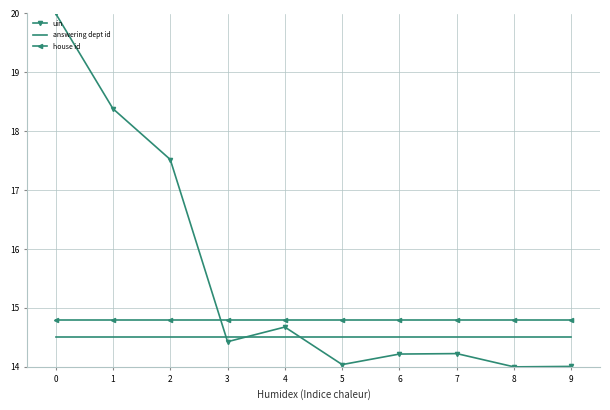

What are all the series names shown in the legend?

uin, answering dept id, house id